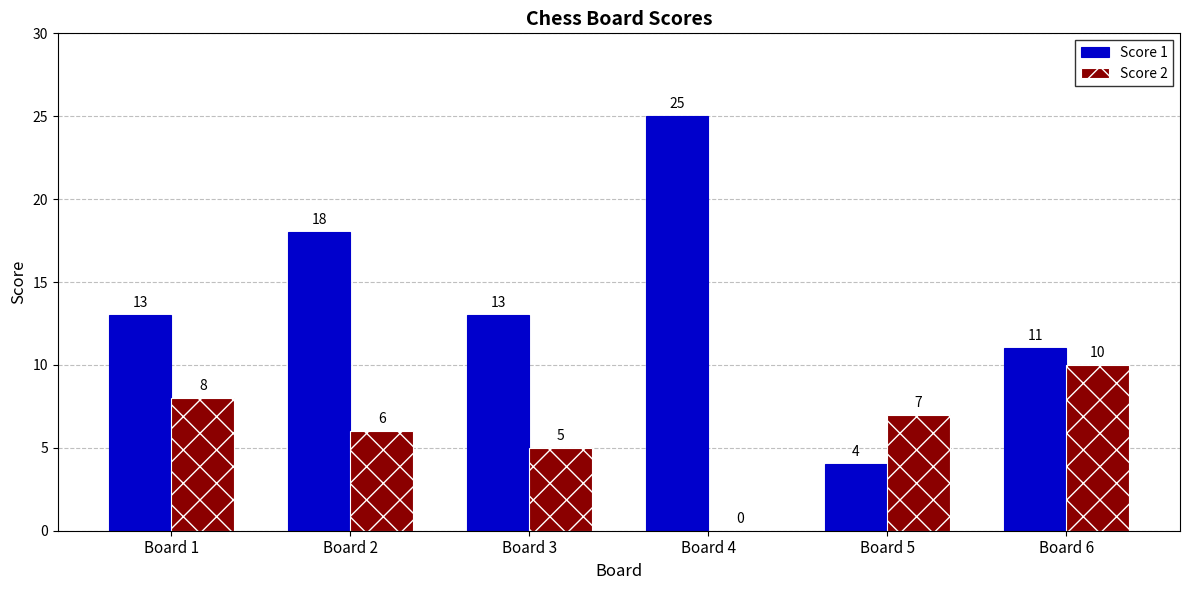

What is the spread (max minus min) of values at Board 5?

3